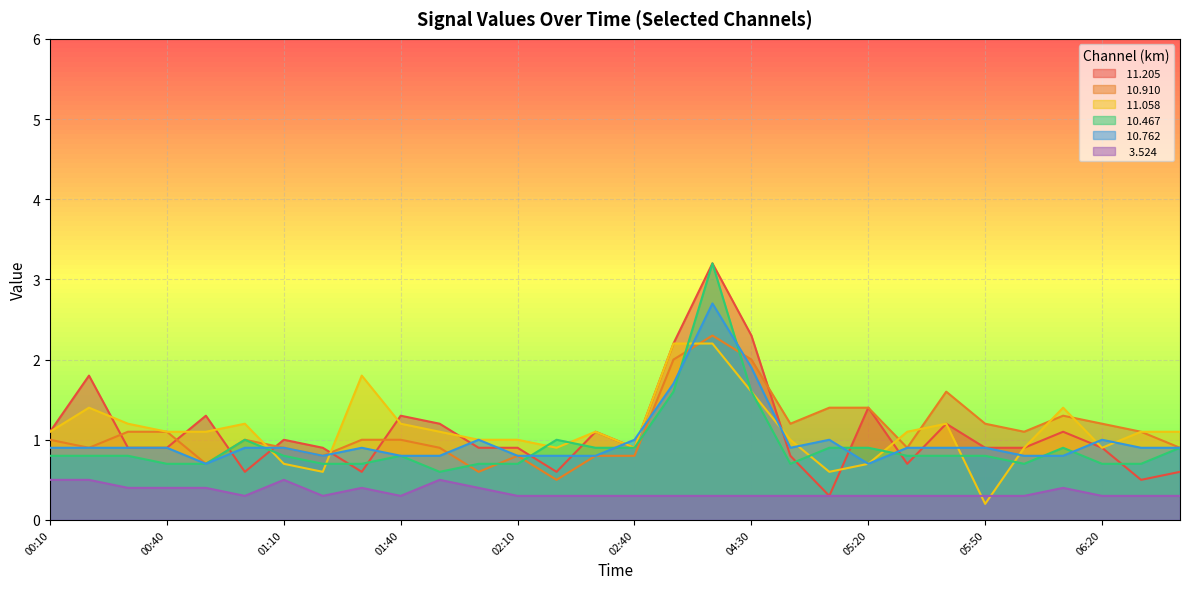

What is the lowest value of the   3.524 series?

0.3